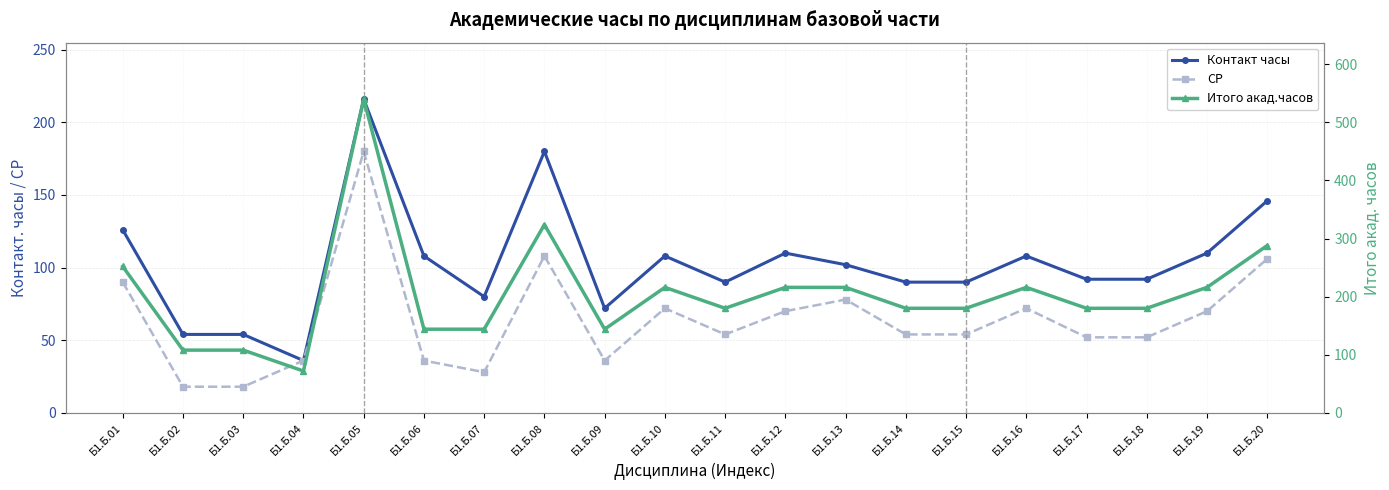

True or false: Итого акад.часов and СР intersect in this chart.

False